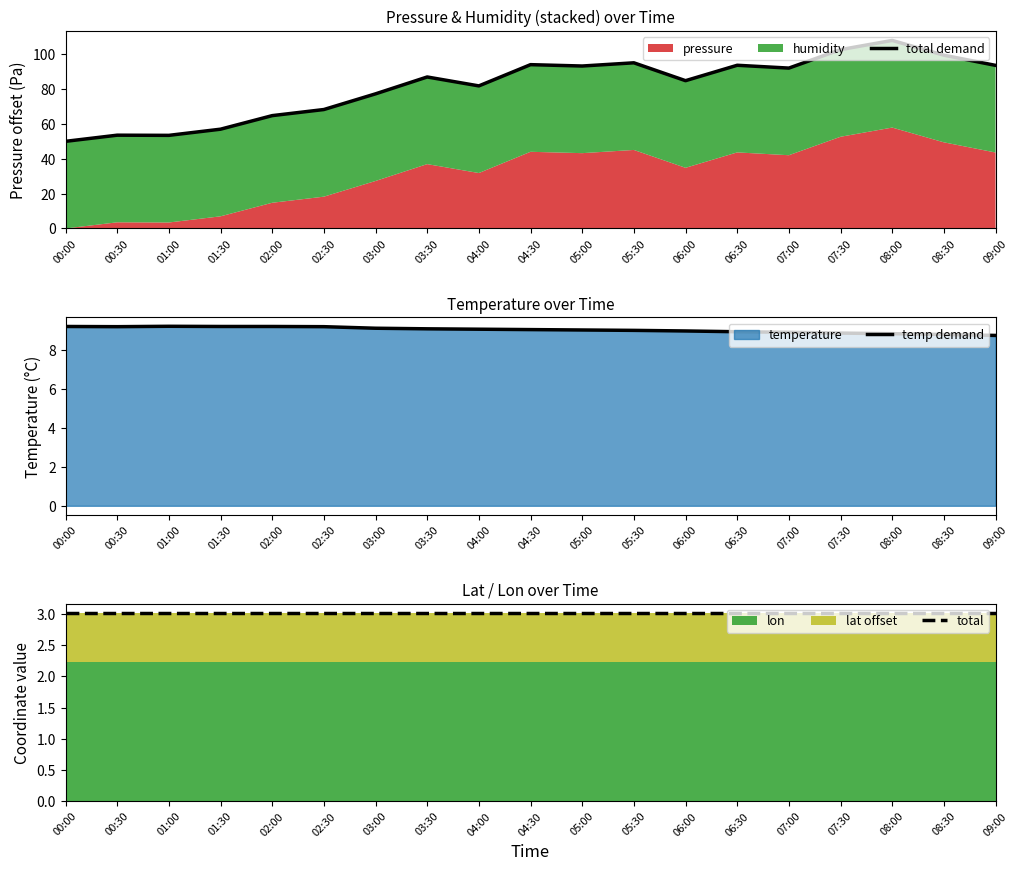

What is the greatest value displayed?

107.9